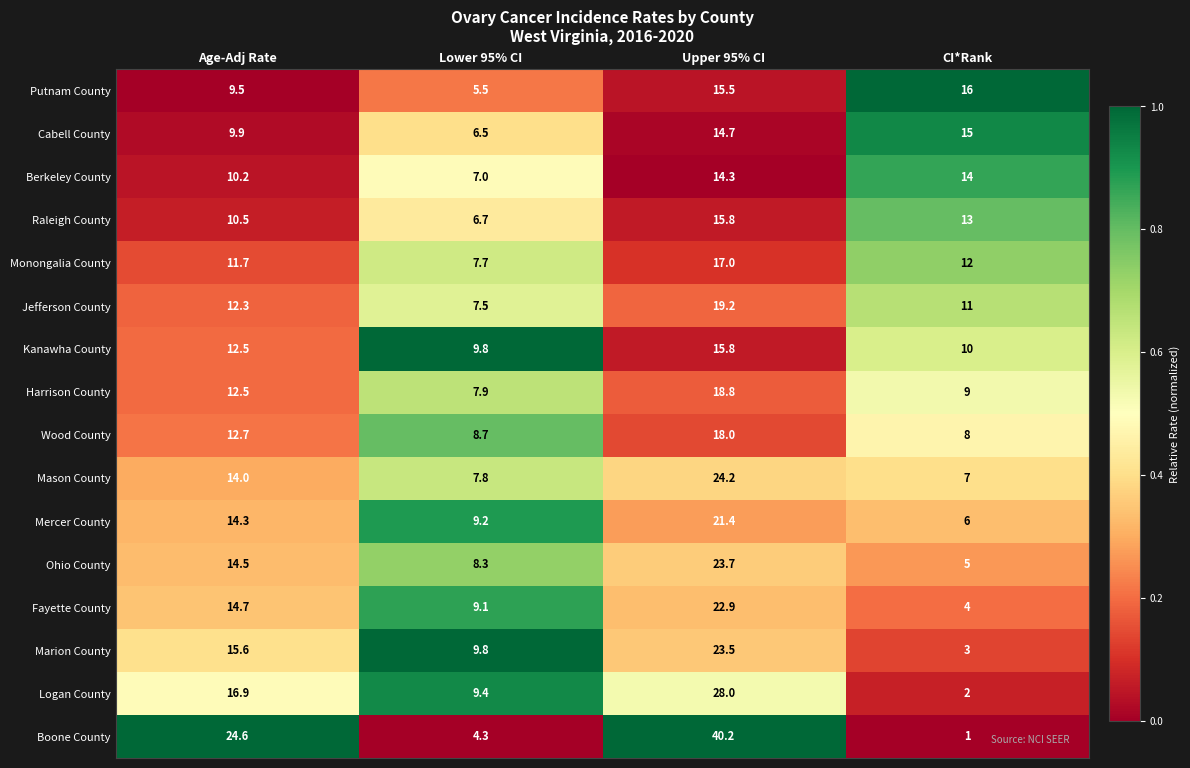

At which category is the sum across all series the highest?

Upper 95% CI